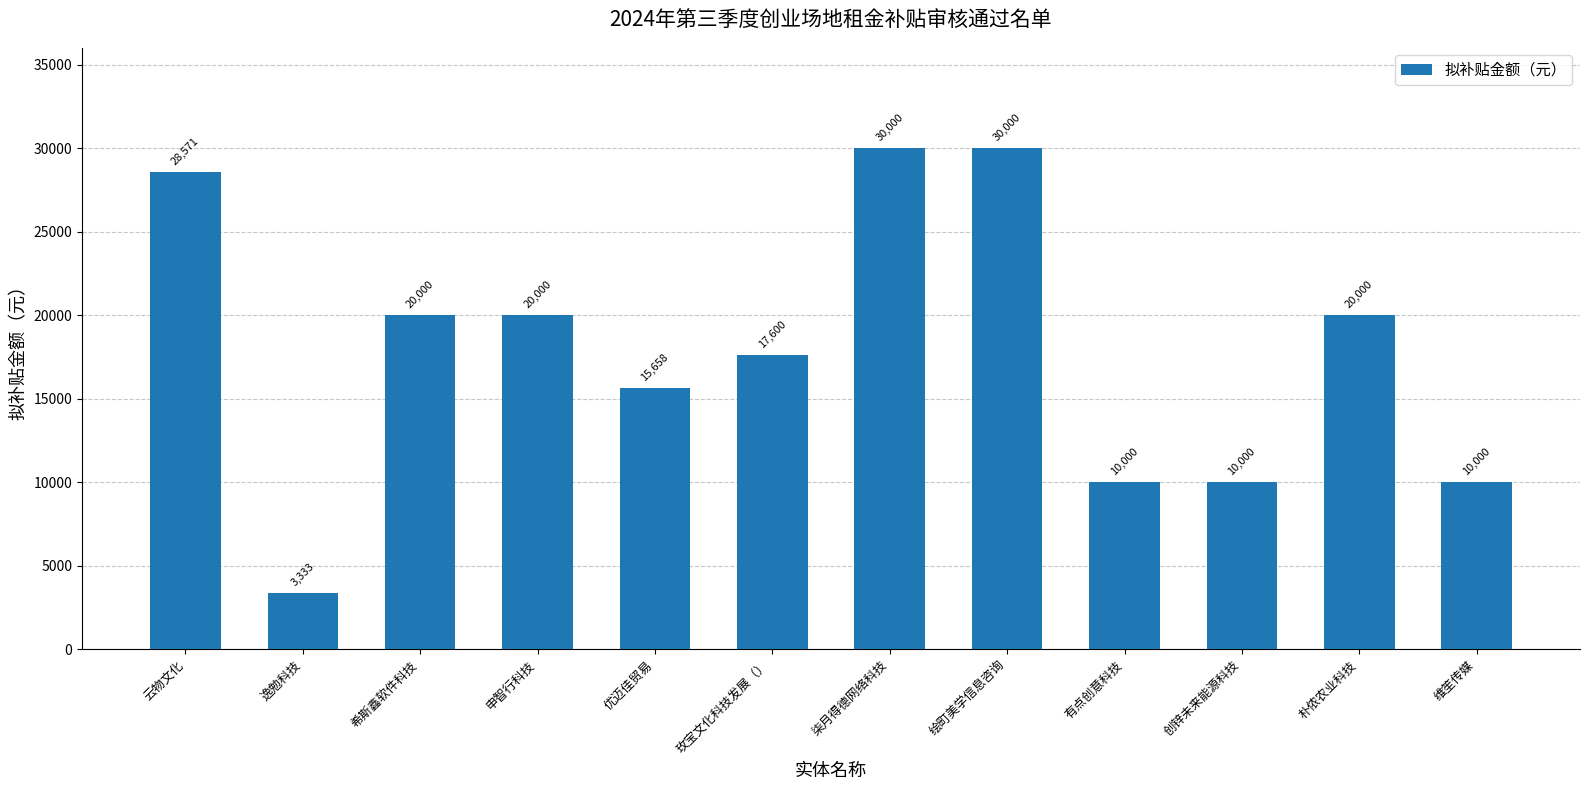

Are the bars grouped side by side (vs. stacked)?

No